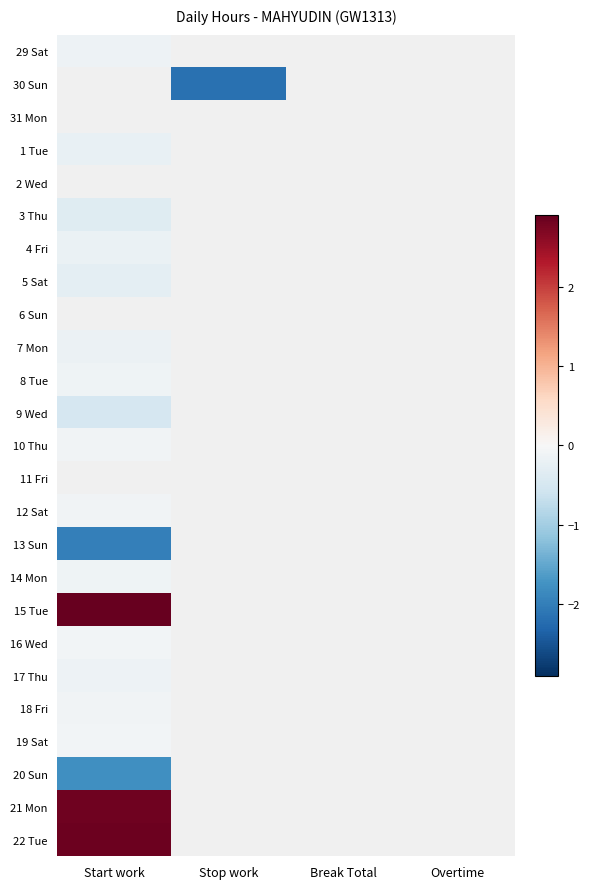

At how many categories does at least one series exceed 0?

1